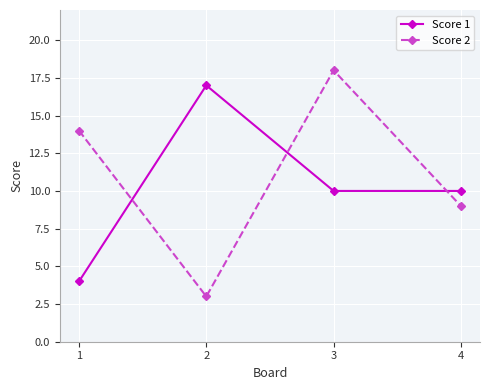

Where is Score 2 nearest to the value 10?

4